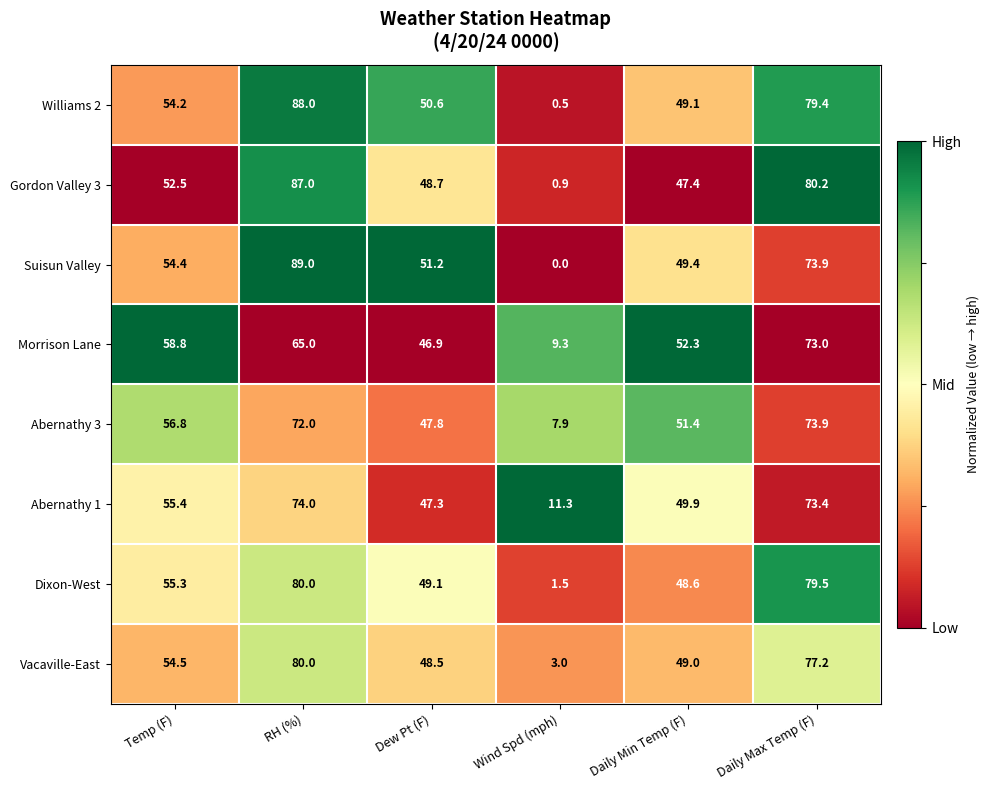

What is the greatest value displayed?

89.0